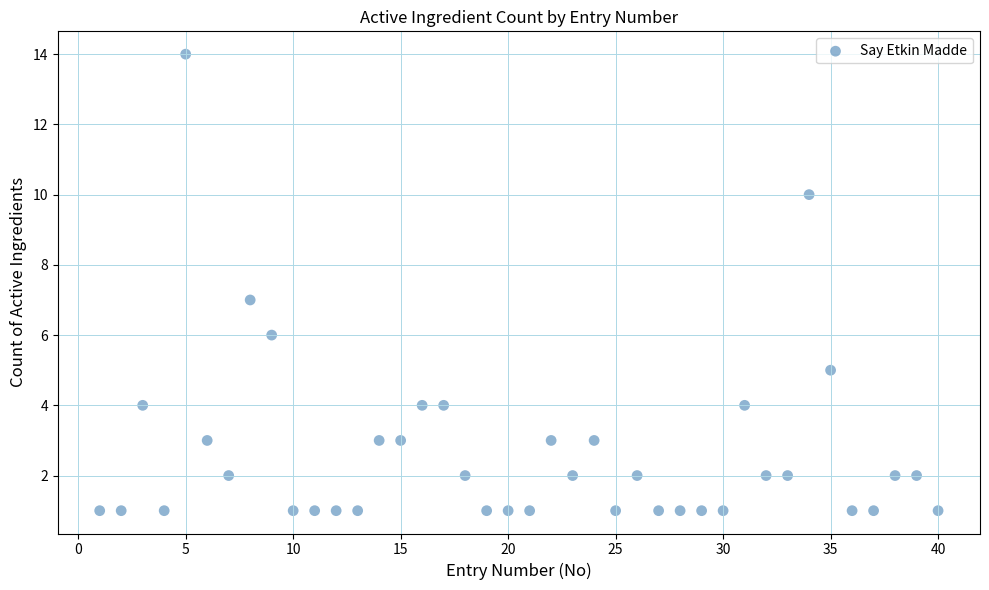

What is the range of X values (max minus min)?

39